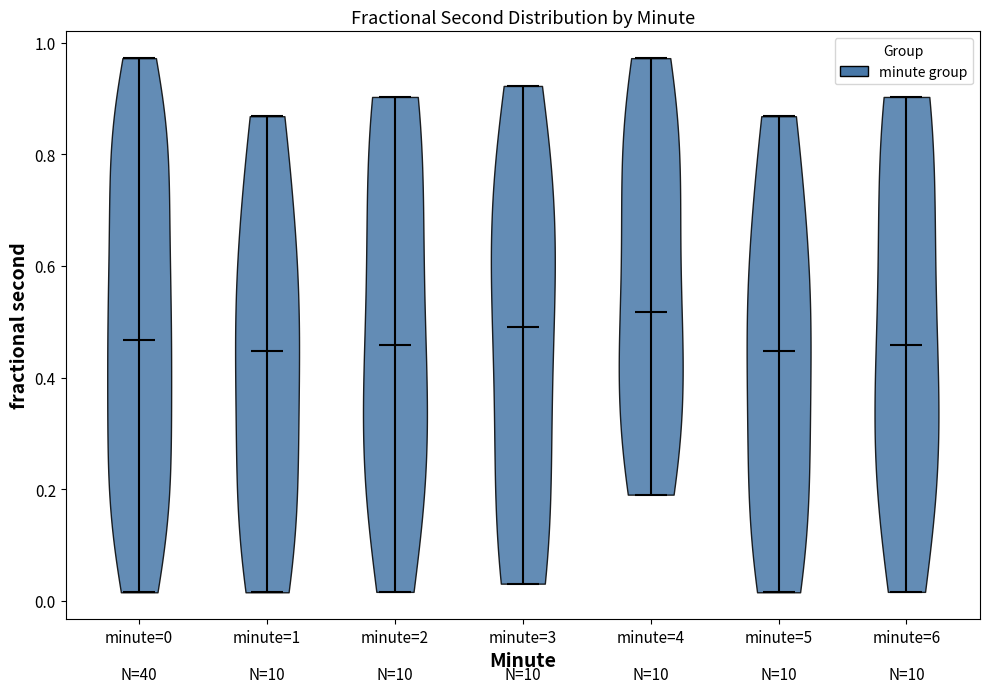

What is the lowest point the violin for minute=1 reaches on the y-axis? The values are not printed on the chart, so give them approximately, as read against the axis.

0.02